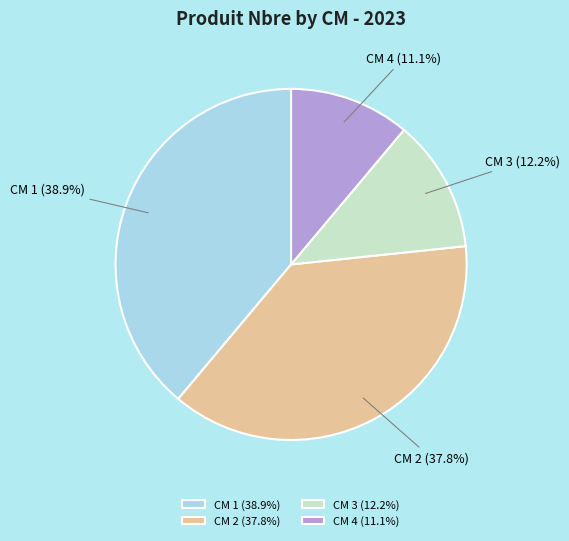

Is there a majority slice in this chart?

No